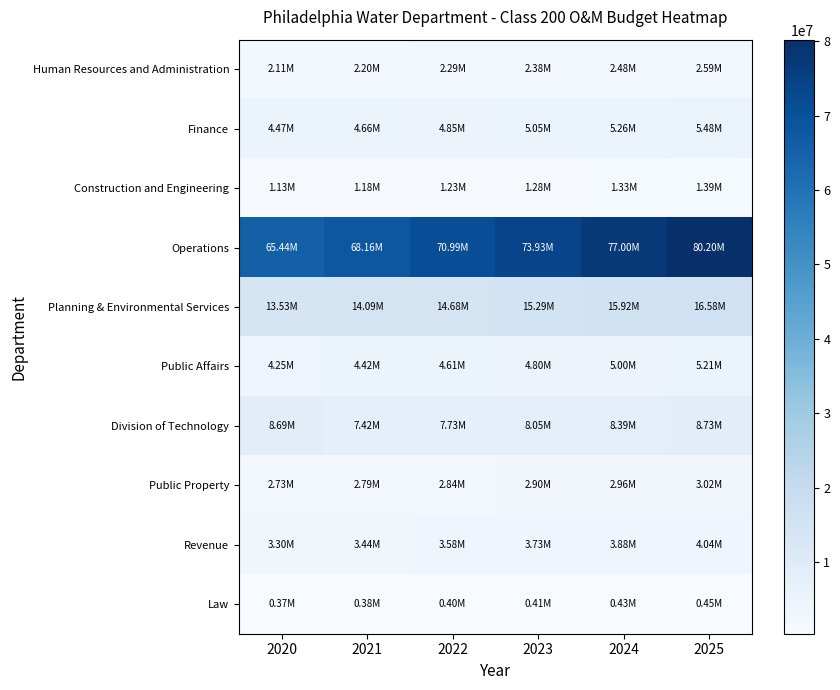

Between 2022 and 2024, which is larger?

2024